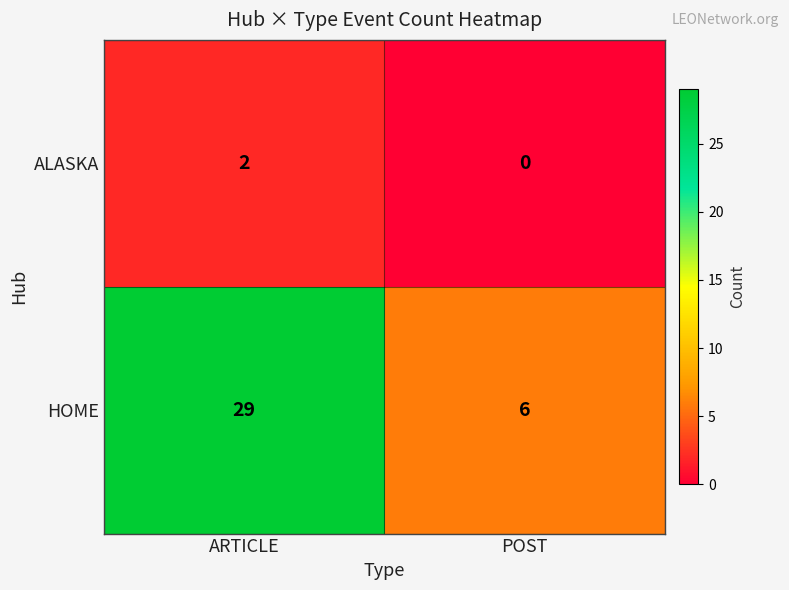

Reading right to left, transcribe all the data shown in this chart.

ALASKA: POST=0	ARTICLE=2
HOME: POST=6	ARTICLE=29